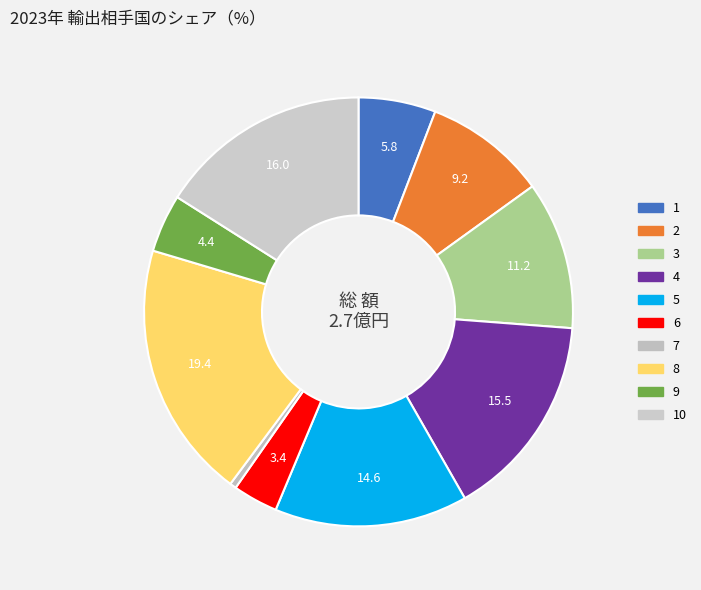

Which slice is the largest?

8